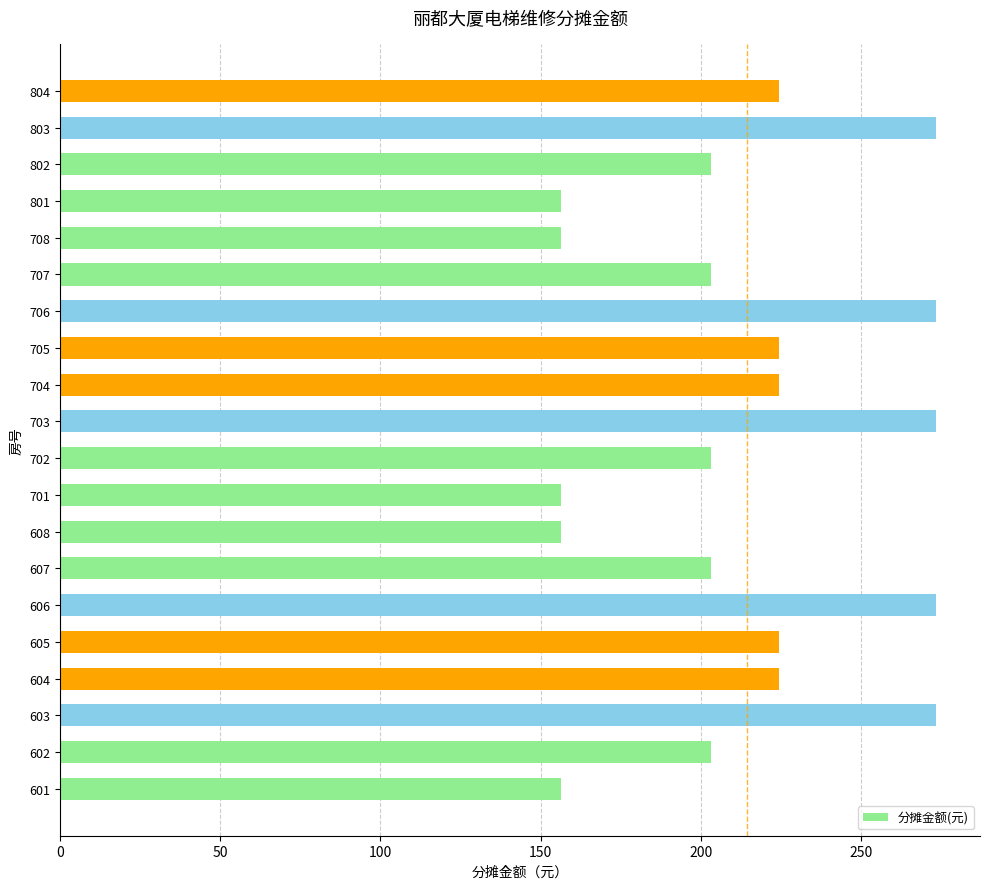

Does the chart contain stacked bars?

No